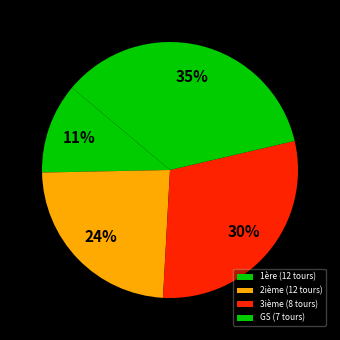

Which slice is the largest?

GS (7 tours)